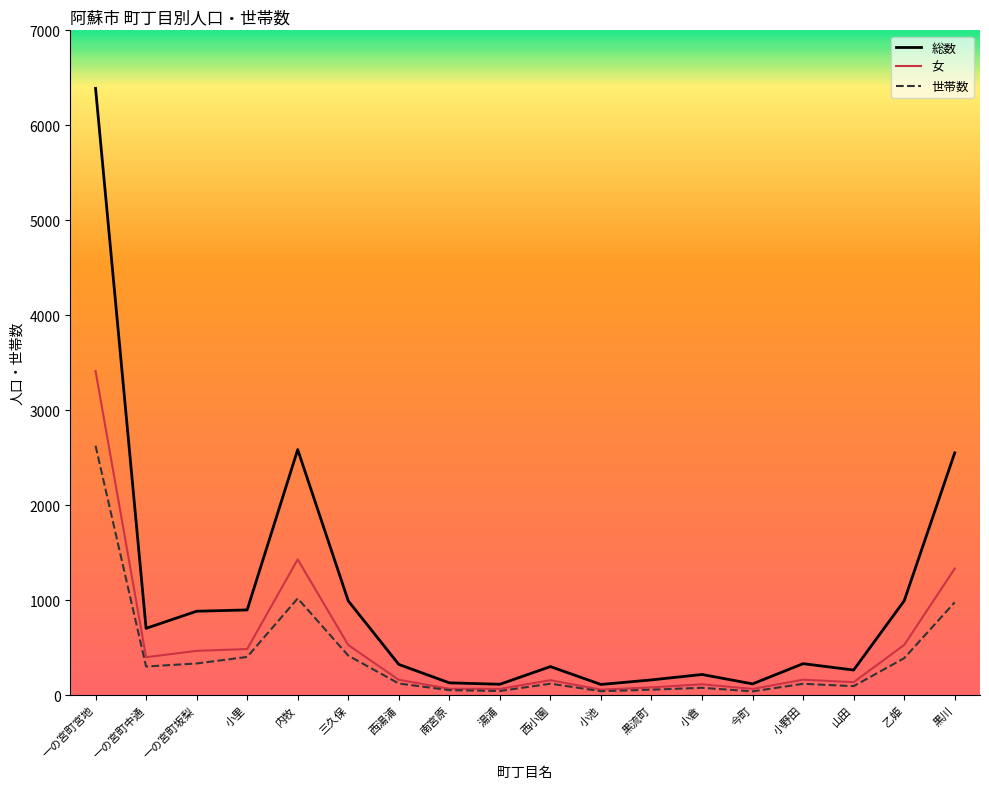

The value of 女 at 黒川 is 1332. True or false?

True